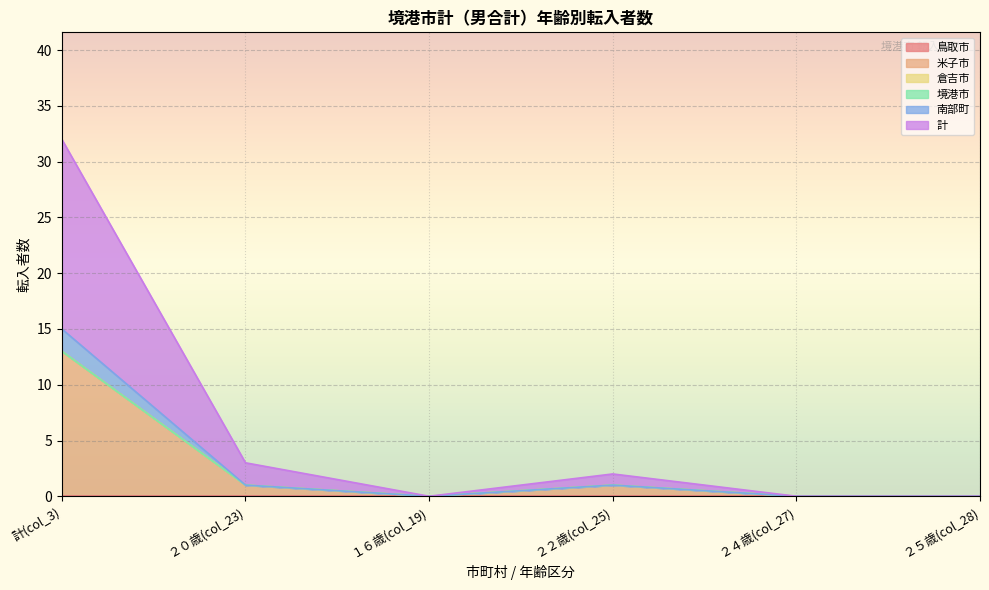

True or false: 南部町 and 計 intersect in this chart.

False